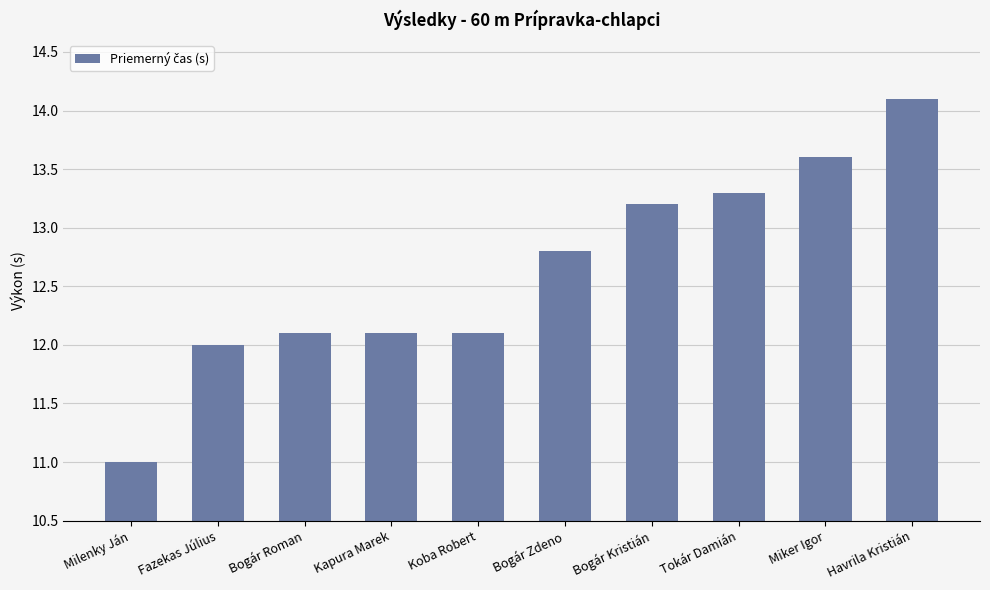

What is the difference between the second highest and second lowest values?

1.6